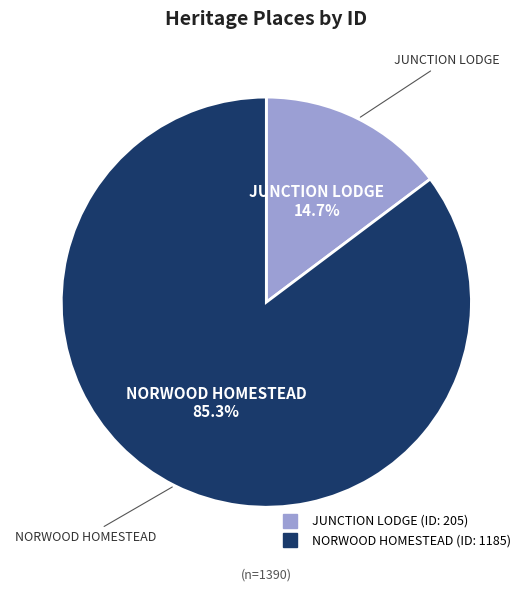

Which slice is the largest?

NORWOOD HOMESTEAD